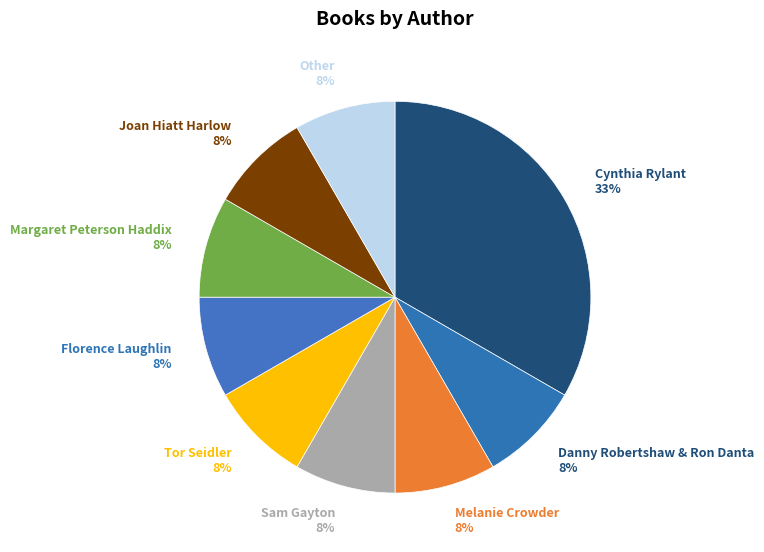

Count the number of slices in the pie.

9